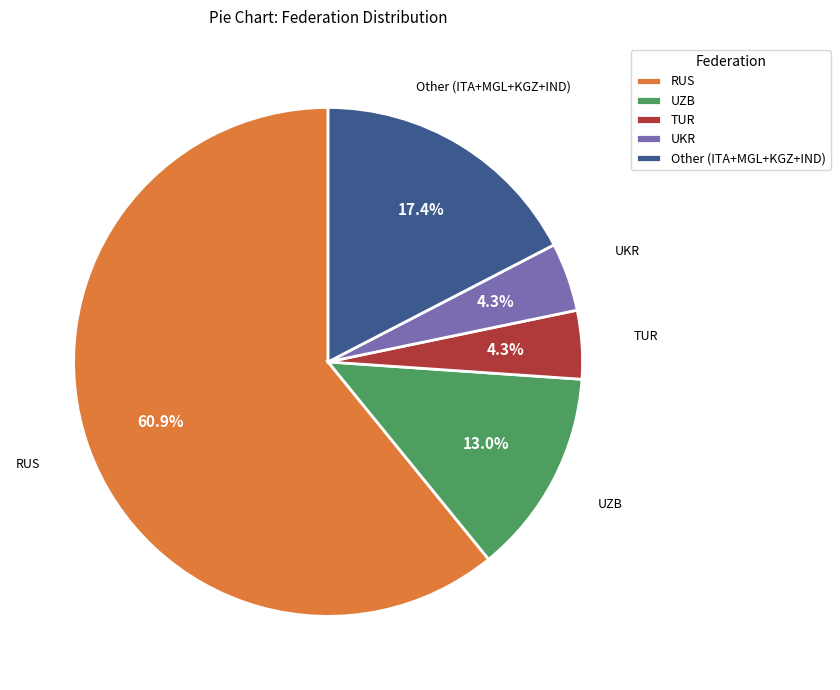

Which has a higher value, UKR or RUS?

RUS